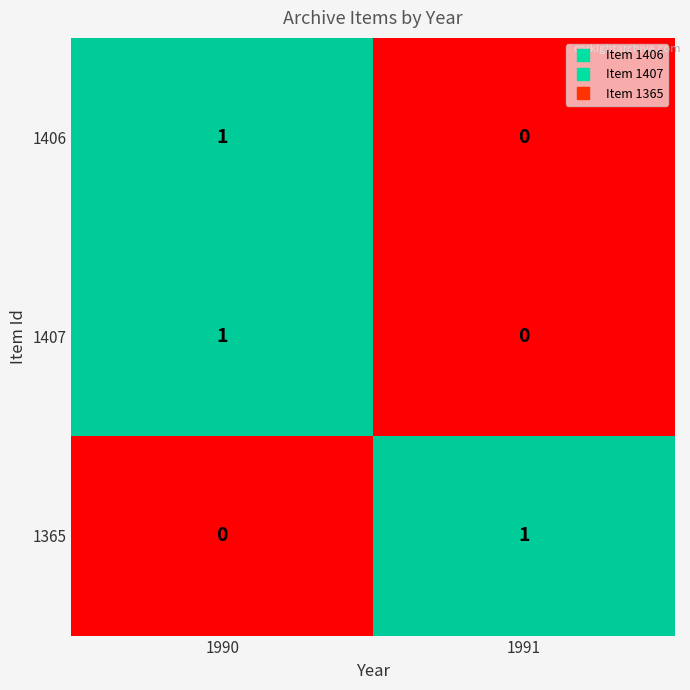

True or false: 1407 has a value of -1 at 1991.

False